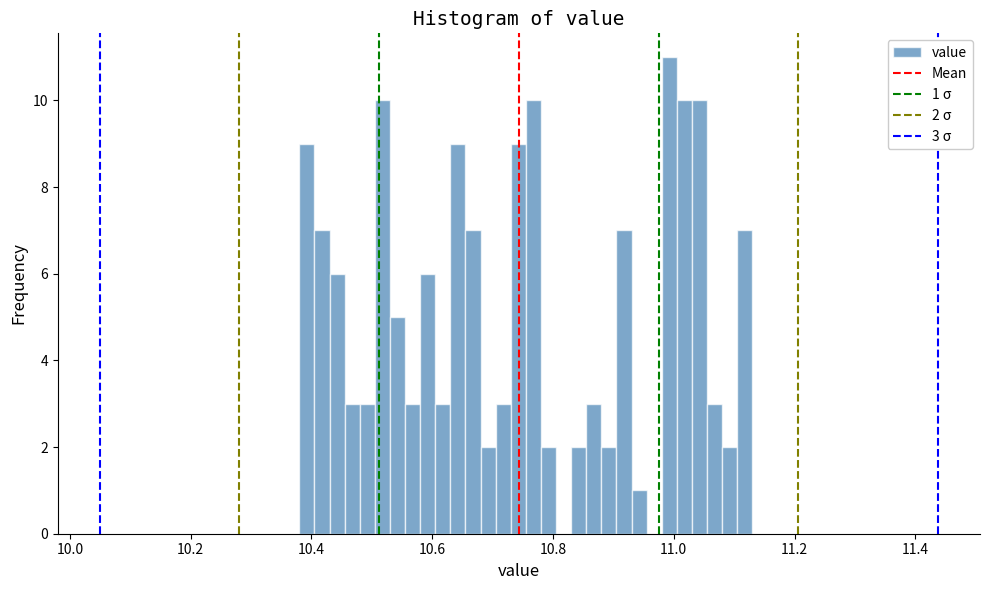

Around what value on the x-axis is the tallest bar? Give the approximate position of its centre, as read against the axis.

11.00